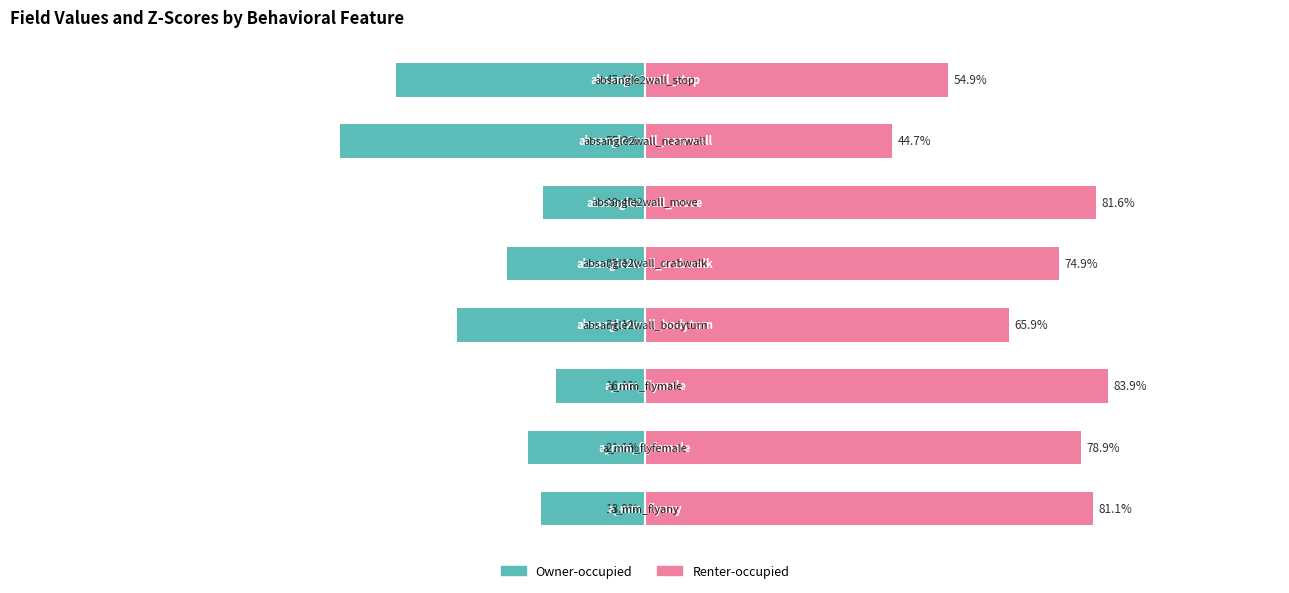

How many bars are there in total?

16